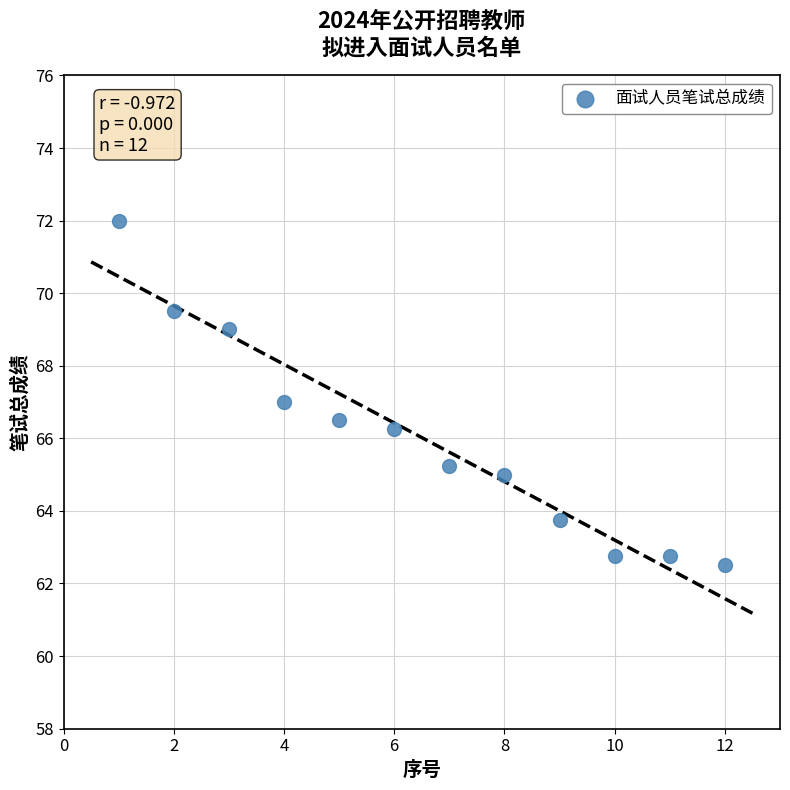

What is the range of Y values (max minus min)?

9.5